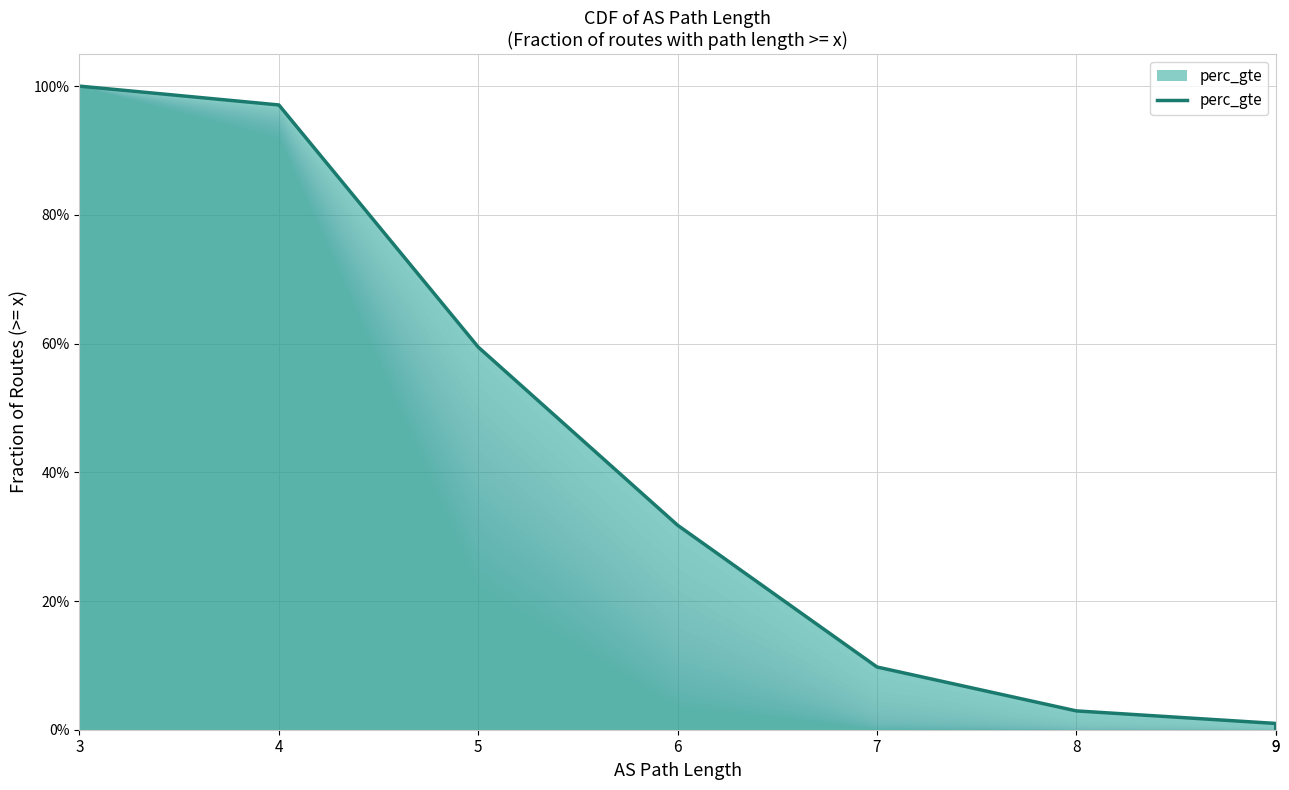

How many values are above zero?

7